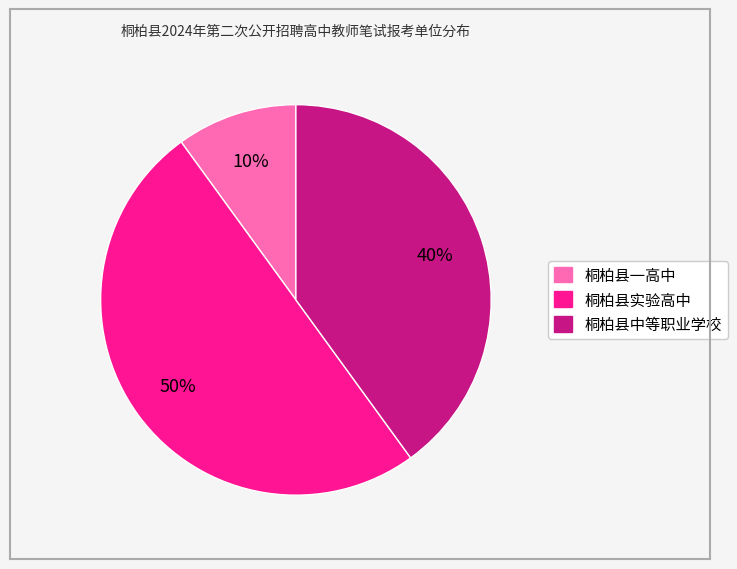

Which has a higher value, 桐柏县实验高中 or 桐柏县一高中?

桐柏县实验高中